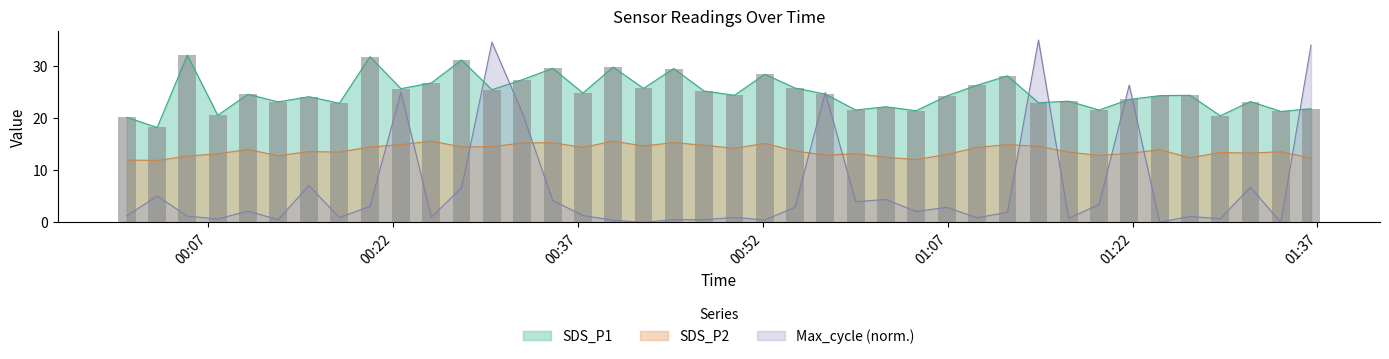

Which category has the lowest value in the Max_cycle series?

2022/01/09 00:42:19